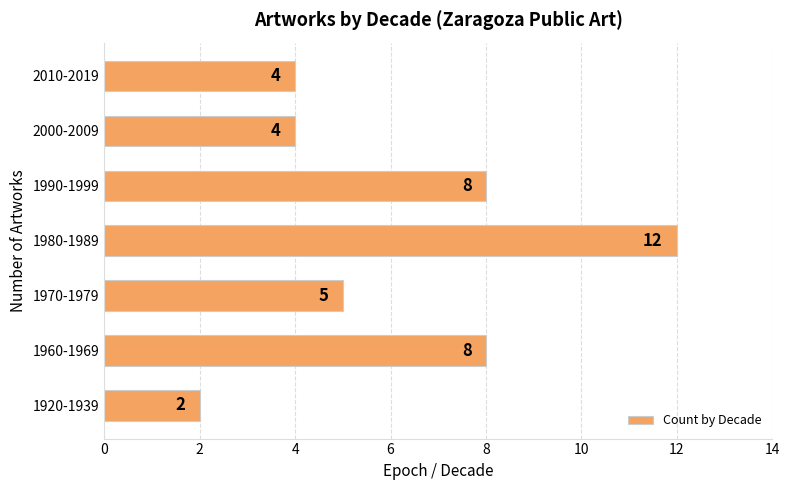

The chart shows a value of 7 at 2010-2019. True or false?

False